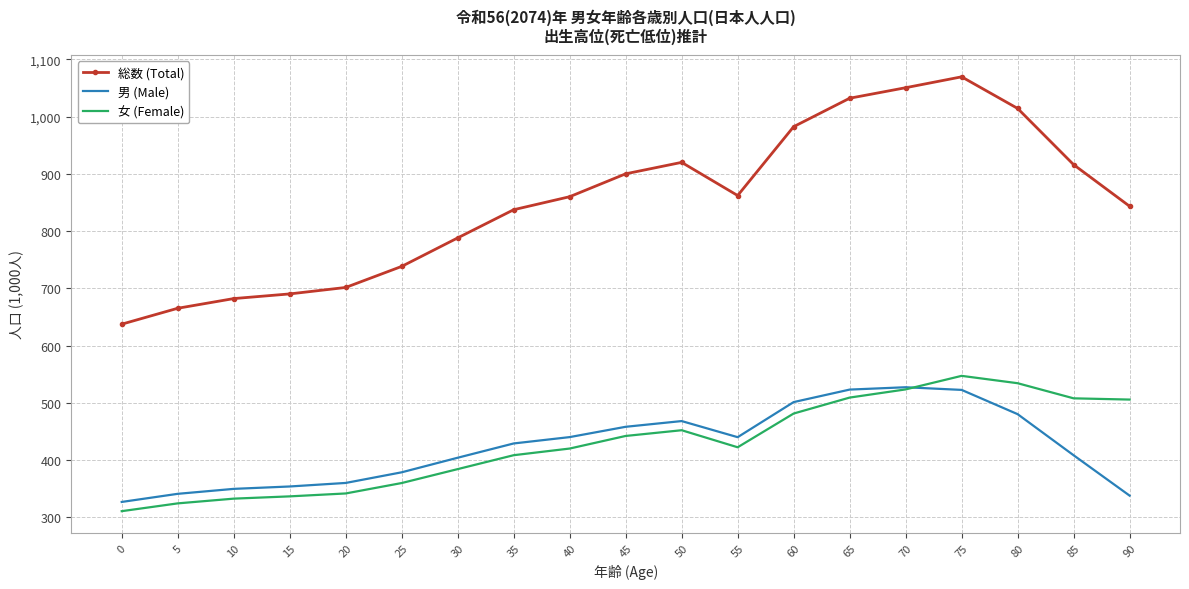

Which series has the largest range (max minus min)?

総数 (Total)